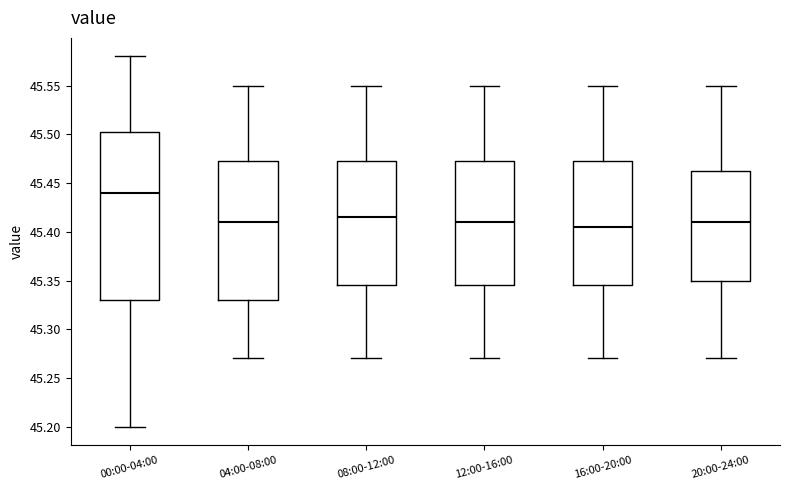

Reading left to right, transcribe this box plot: for each box, give where its median line is, the range the box spans, and where its two whiskers end, as read against the y-axis. The values are not printed on the chart, so give them approximately, as read against the axis.

00:00-04:00: median 45.440, box 45.330 to 45.505, whiskers 45.200 to 45.580
04:00-08:00: median 45.410, box 45.330 to 45.475, whiskers 45.270 to 45.550
08:00-12:00: median 45.415, box 45.345 to 45.475, whiskers 45.270 to 45.550
12:00-16:00: median 45.410, box 45.345 to 45.475, whiskers 45.270 to 45.550
16:00-20:00: median 45.405, box 45.345 to 45.475, whiskers 45.270 to 45.550
20:00-24:00: median 45.410, box 45.350 to 45.465, whiskers 45.270 to 45.550